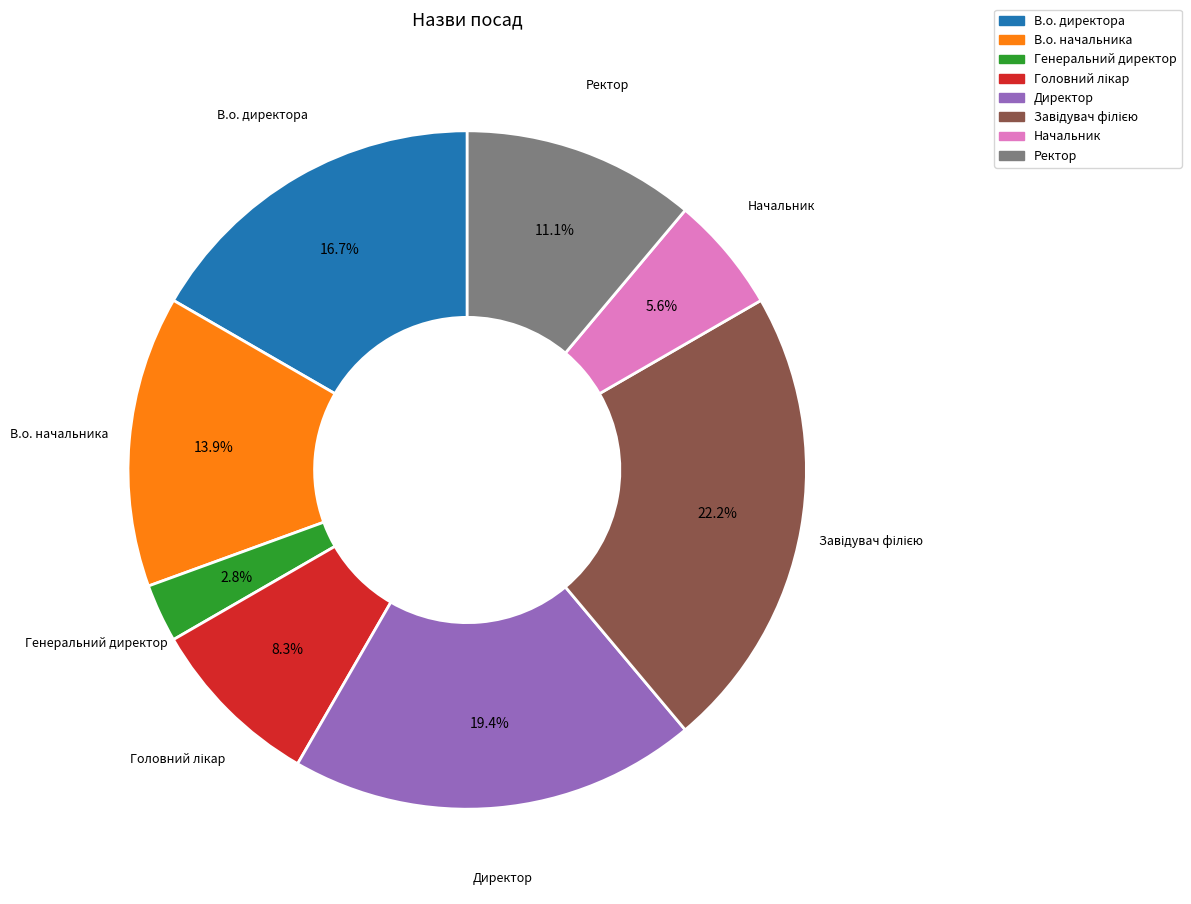

Does Ректор account for over 50% of the chart?

No